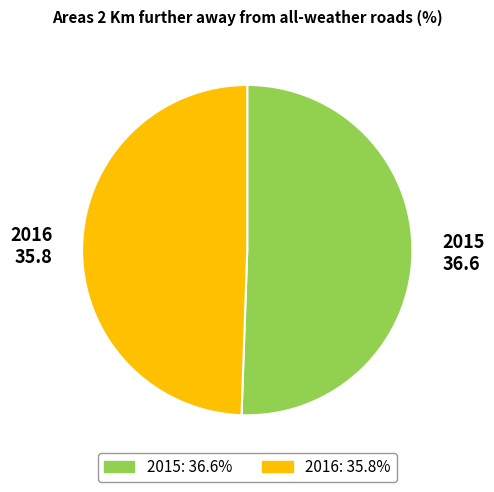

Does 2015 represent more than half of the total?

Yes